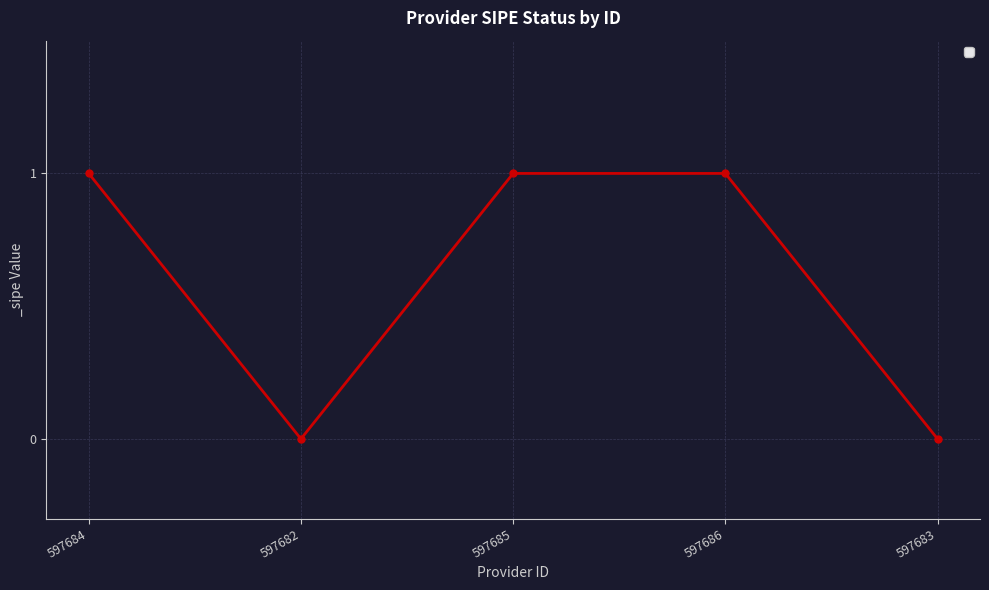

How many categories are shown in the chart?

5